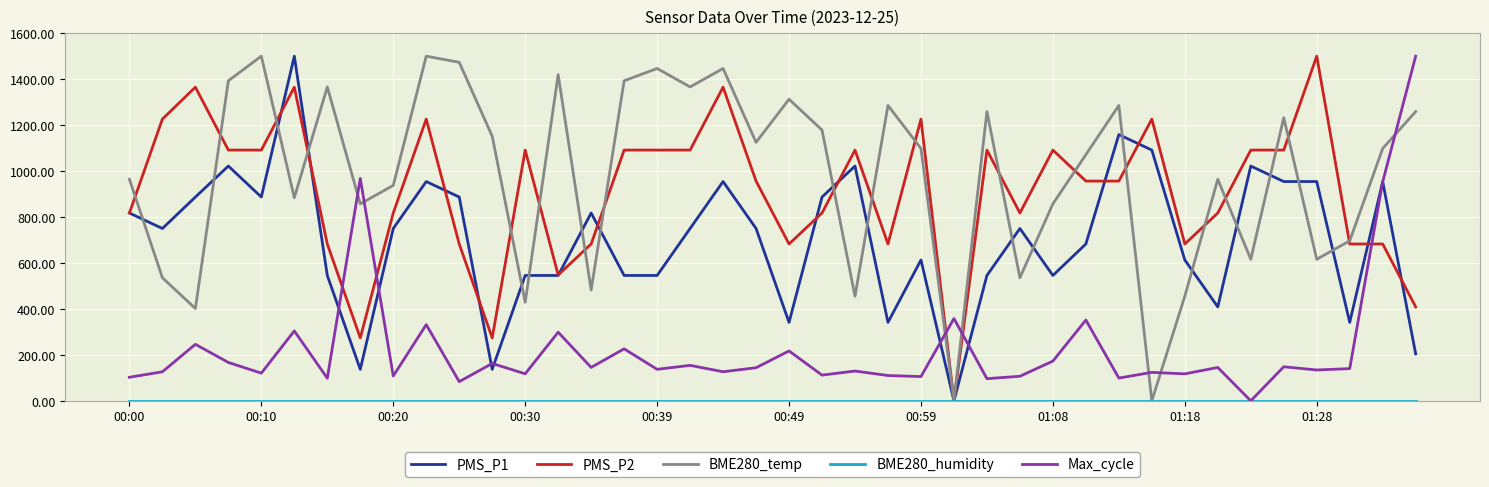

True or false: PMS_P2 and Max_cycle cross at least once.

True